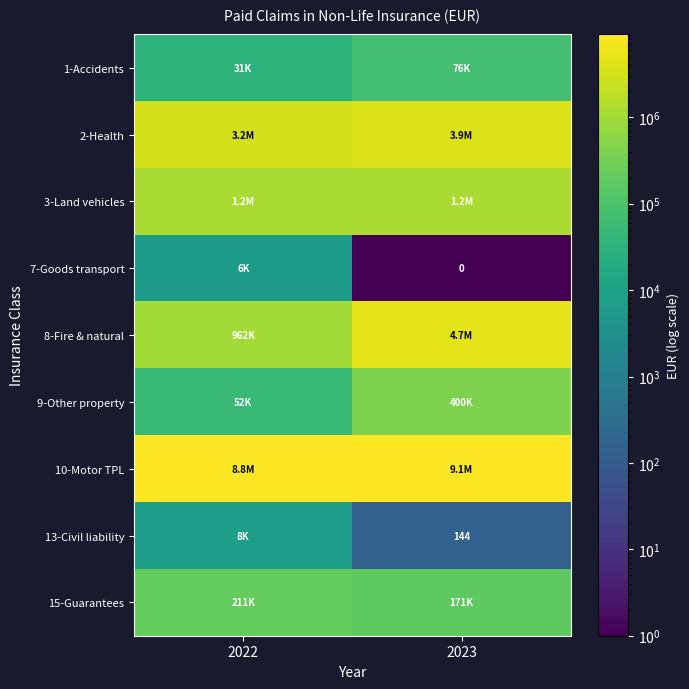

How many distinct data groups are displayed?

9